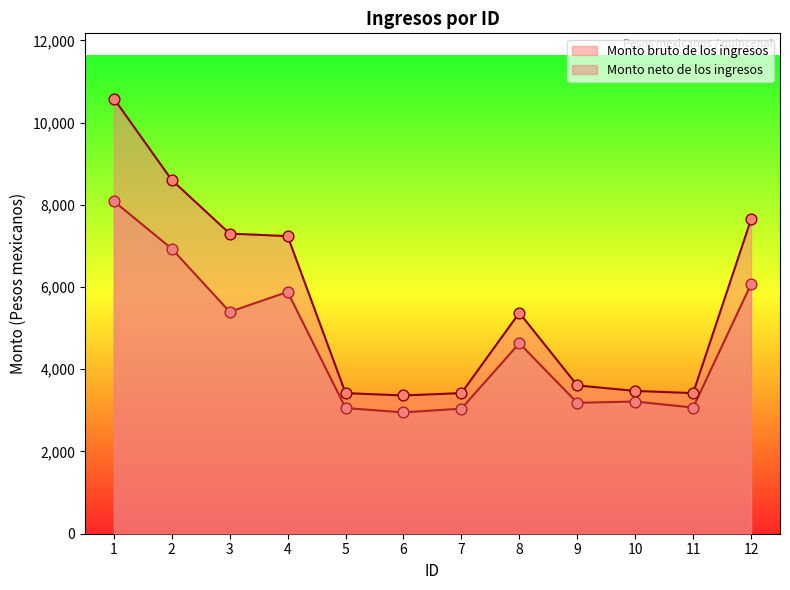

Which series has the largest Y range (max minus min)?

Monto bruto de los ingresos